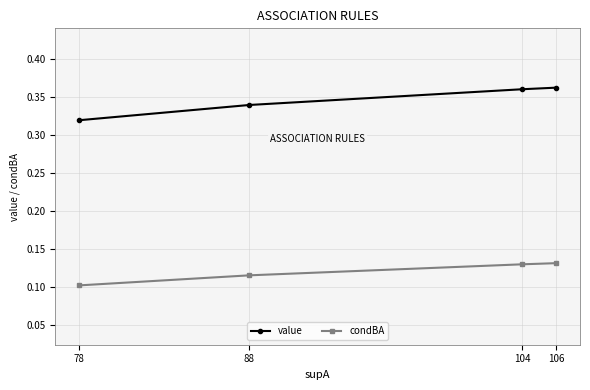

Does the chart display data point markers on the line(s)?

Yes